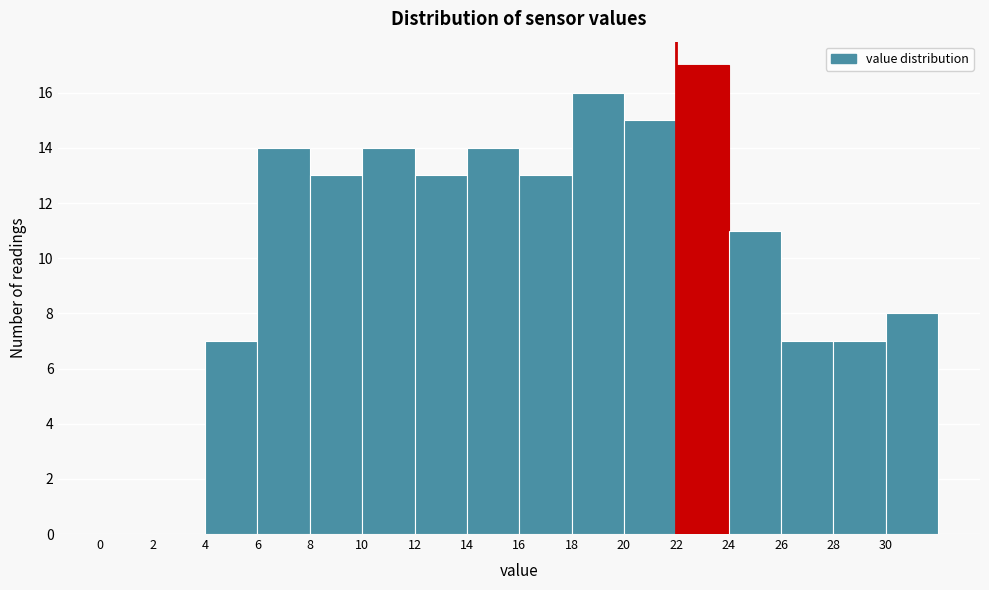

Reading left to right, transcribe this chart: for each bar, give the range it covers on the x-axis and its height. The values are not printed on the chart, so give them approximately, as read against the axis.

0 to 2: 0
2 to 4: 0
4 to 6: 7
6 to 8: 14
8 to 10: 13
10 to 12: 14
12 to 14: 13
14 to 16: 14
16 to 18: 13
18 to 20: 16
20 to 22: 15
22 to 24: 17
24 to 26: 11
26 to 28: 7
28 to 30: 7
30 to 32: 8